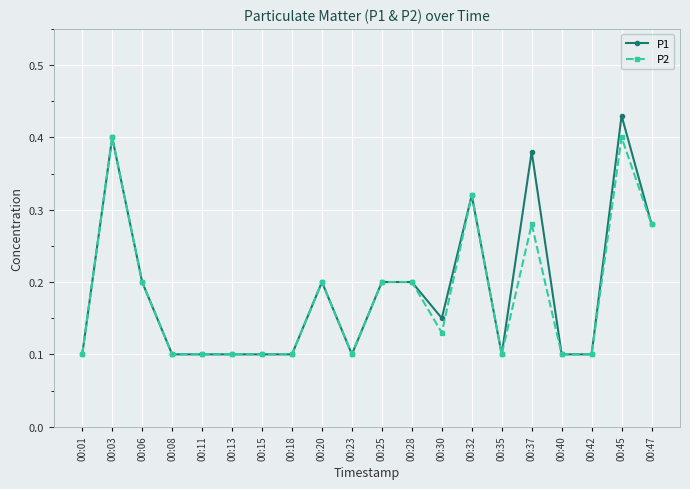

Which series has the largest total across all categories?

P1